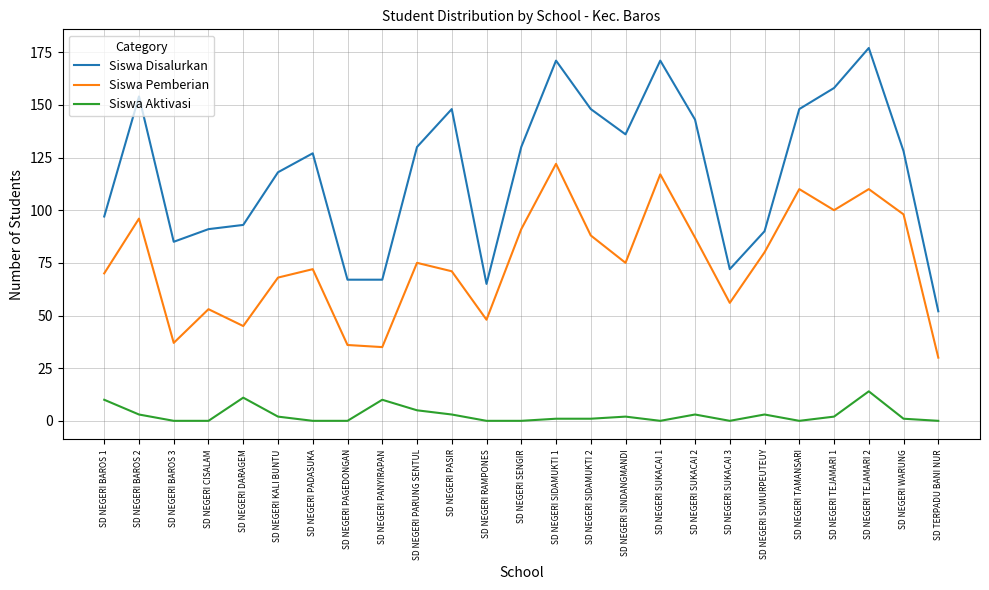

What is the maximum value shown in the chart?

177